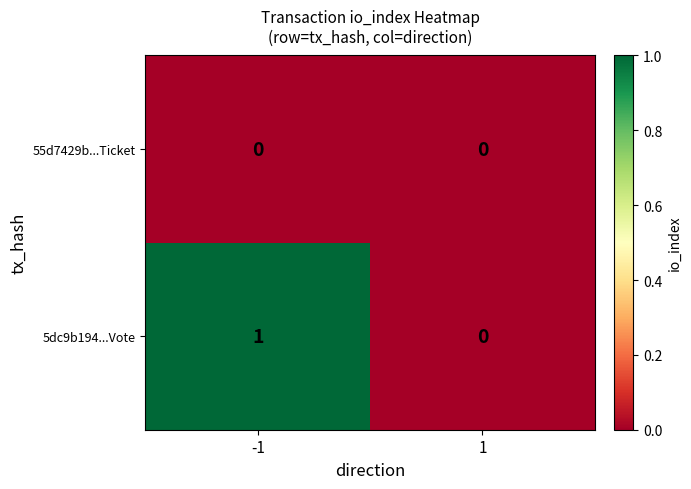

What is the difference between the highest and lowest values at -1?

1